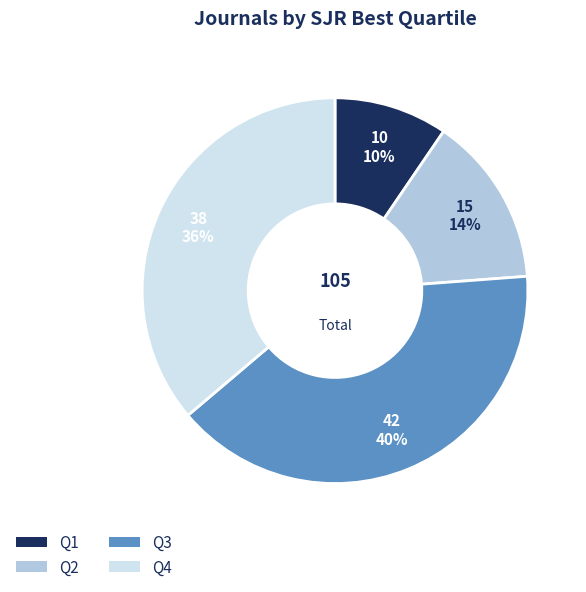

To the nearest percent, what is the difference between the largest and smallest slice percentages?

30%